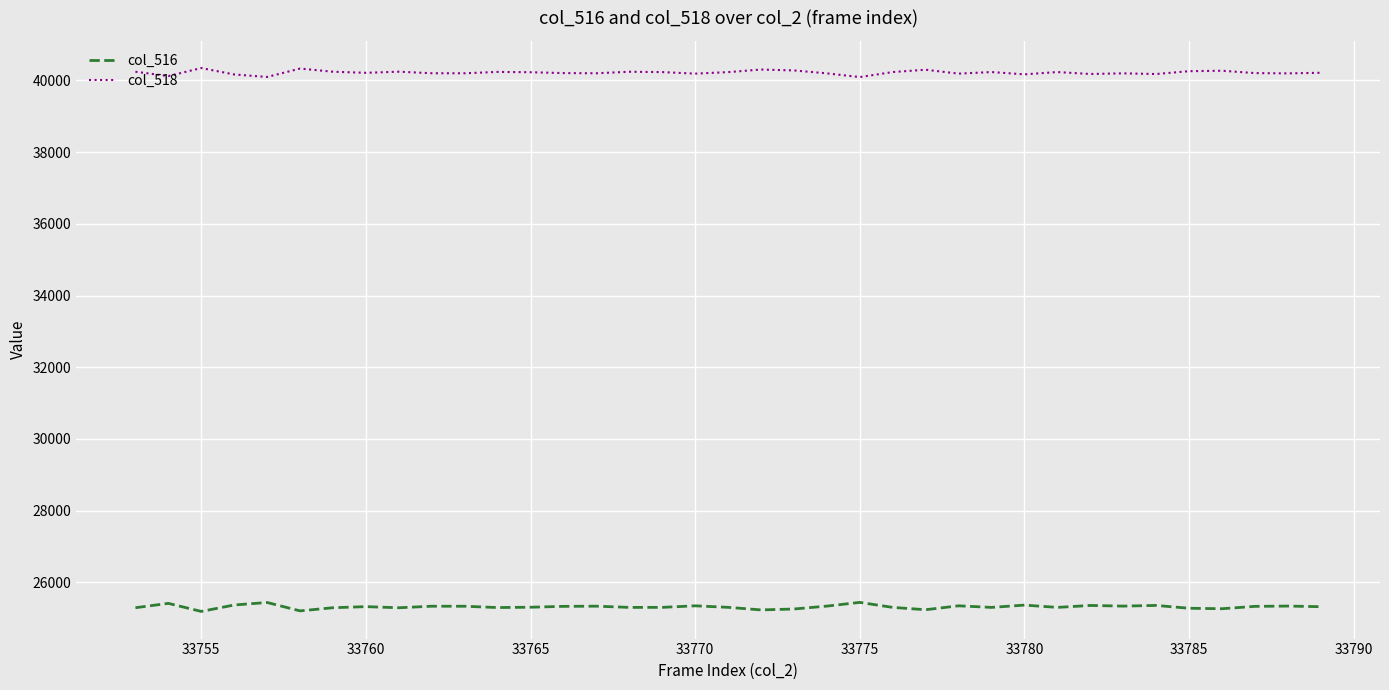

How many values in the col_518 series are below 40213?

18